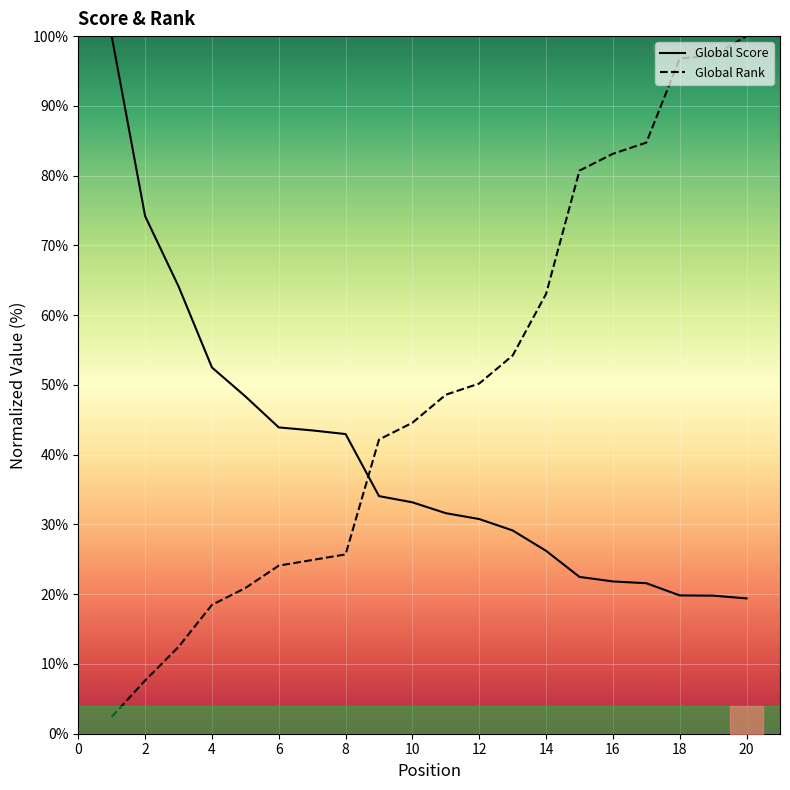

At which label does Global Rank reach its peak?

20